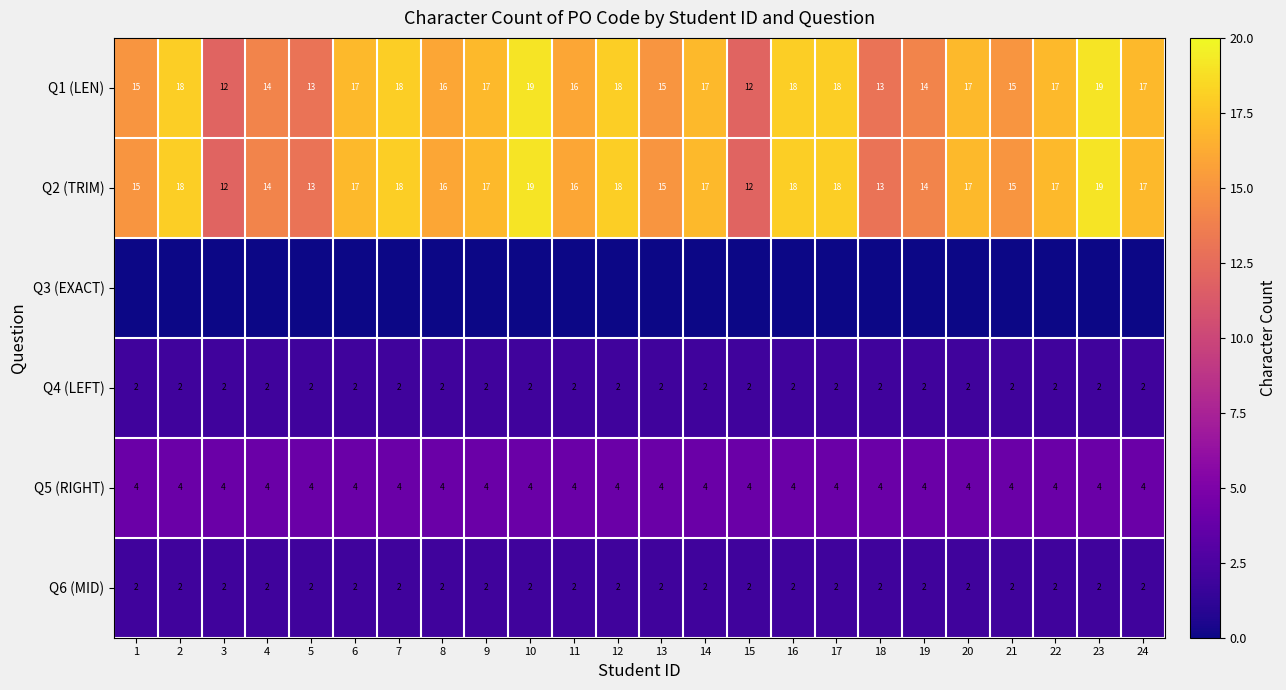

The value of Q5 (RIGHT) at 21 is 4. True or false?

True